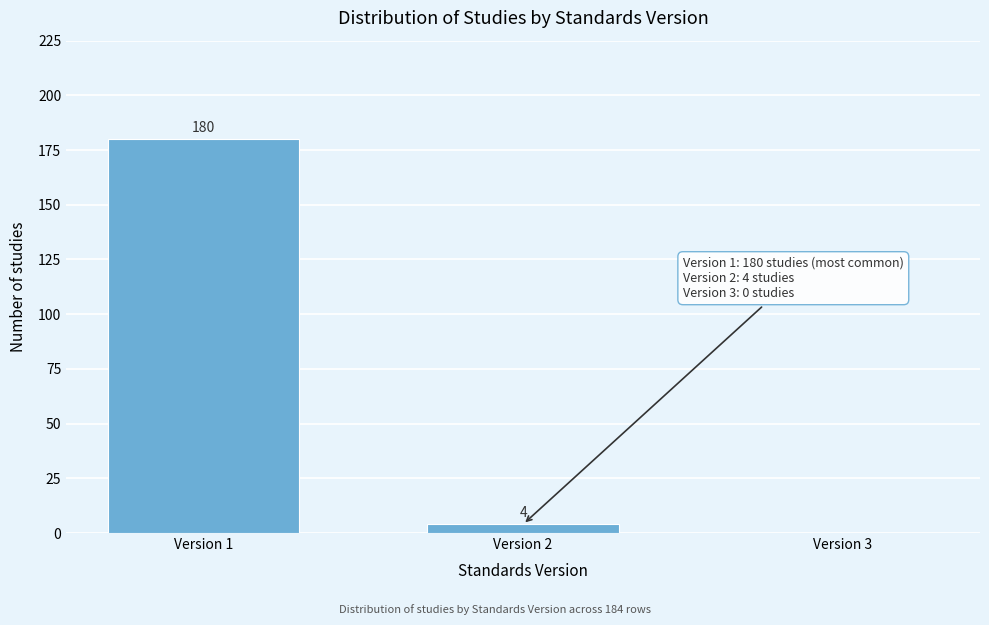

Reading right to left, what are all the values shown in this chart?

Version 3=0	Version 2=4	Version 1=180